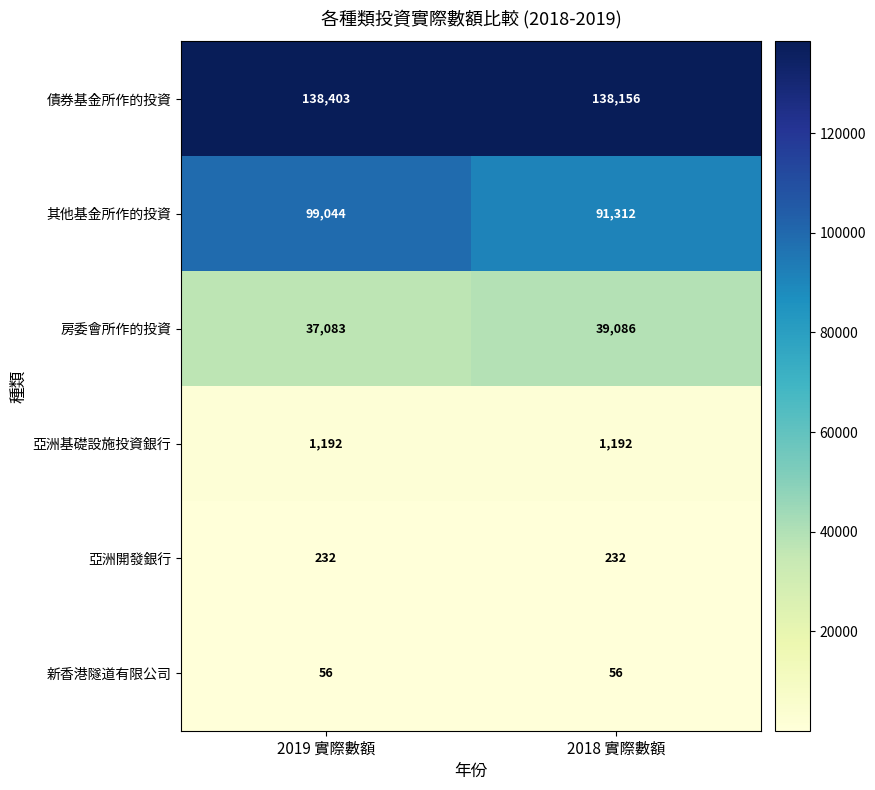

What is the sum of the 房委會所作的投資 values at 2018 實際數額 and 2019 實際數額?

76169